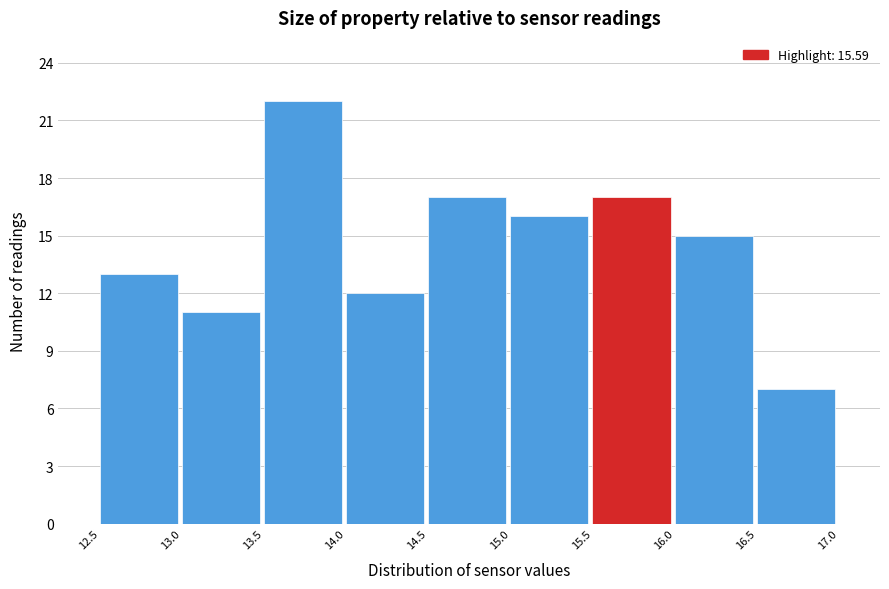

Over which range of the x-axis is the bar tallest?

13.5 to 14.0